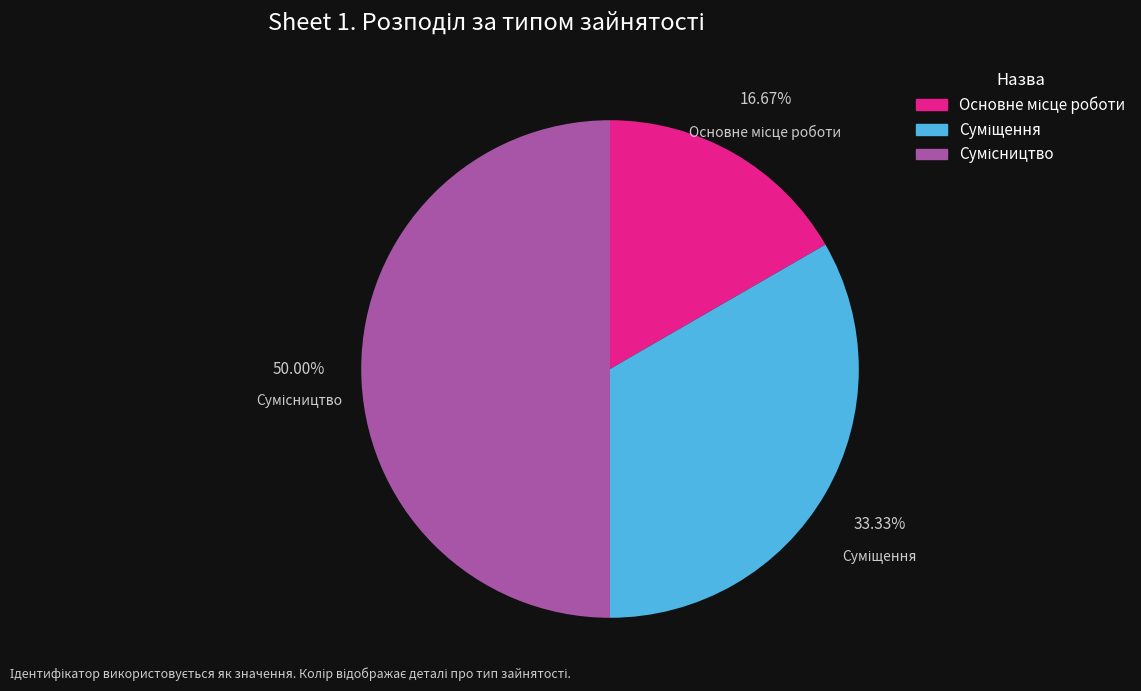

Do Основне місце роботи and Сумісництво together represent more than half of the pie?

Yes